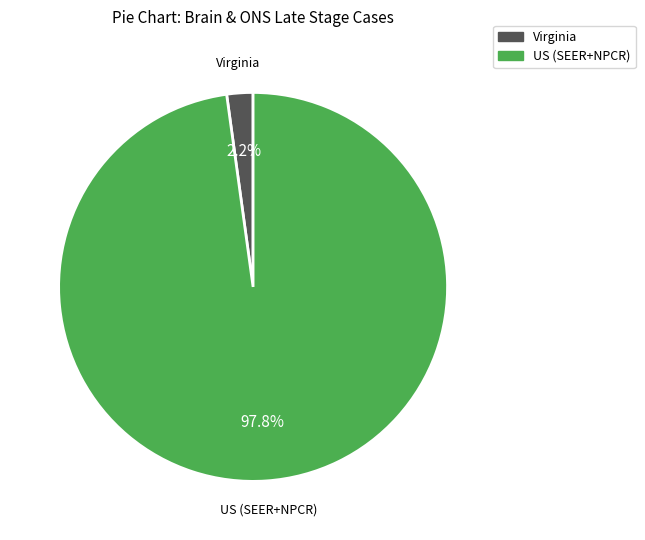

Between Virginia and US (SEER+NPCR), which is larger?

US (SEER+NPCR)